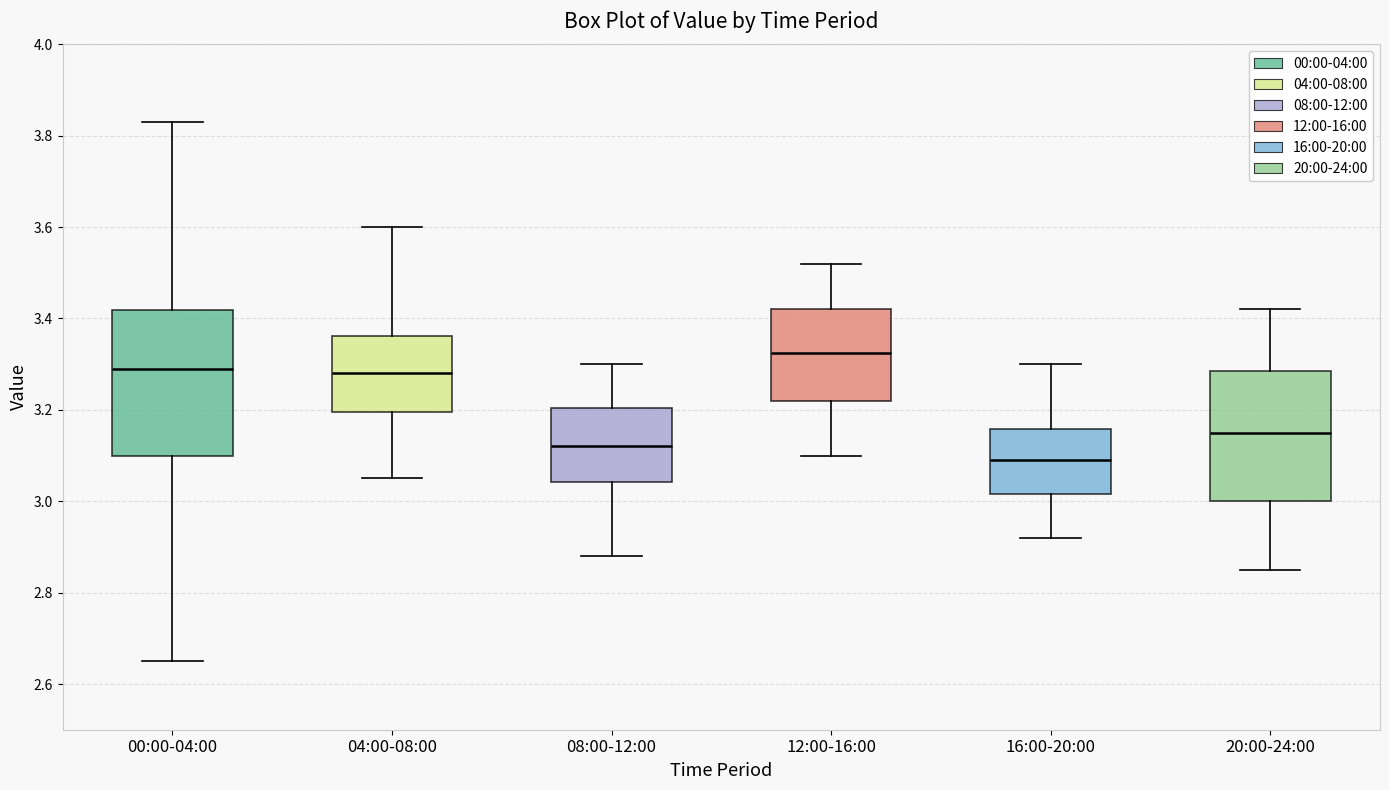

Comparing the boxes themselves (not the whiskers), which one is the tallest?

00:00-04:00